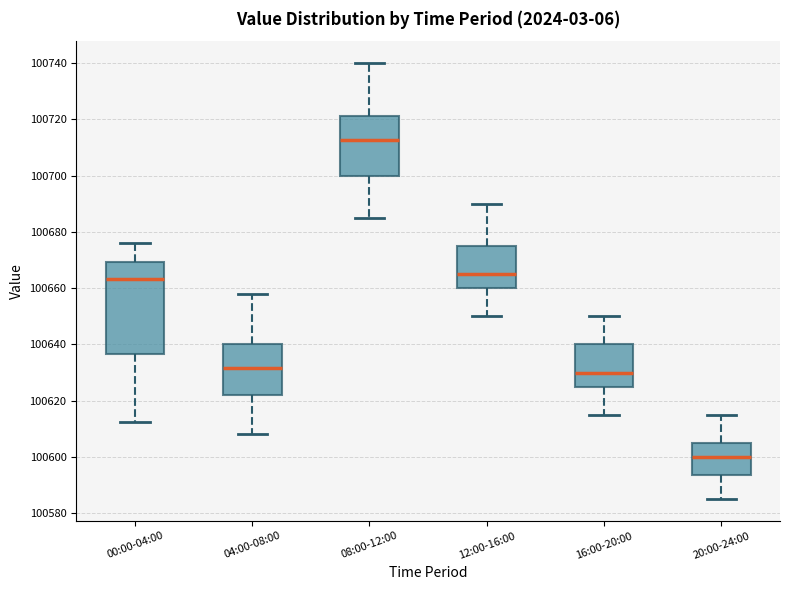

Reading left to right, transcribe this box plot: for each box, give where its median line is, the range the box spans, and where its two whiskers end, as read against the y-axis. The values are not printed on the chart, so give them approximately, as read against the axis.

00:00-04:00: median 100664, box 100636 to 100670, whiskers 100612 to 100676
04:00-08:00: median 100632, box 100622 to 100640, whiskers 100608 to 100658
08:00-12:00: median 100712, box 100700 to 100722, whiskers 100686 to 100740
12:00-16:00: median 100666, box 100660 to 100676, whiskers 100650 to 100690
16:00-20:00: median 100630, box 100624 to 100640, whiskers 100616 to 100650
20:00-24:00: median 100600, box 100594 to 100606, whiskers 100586 to 100616